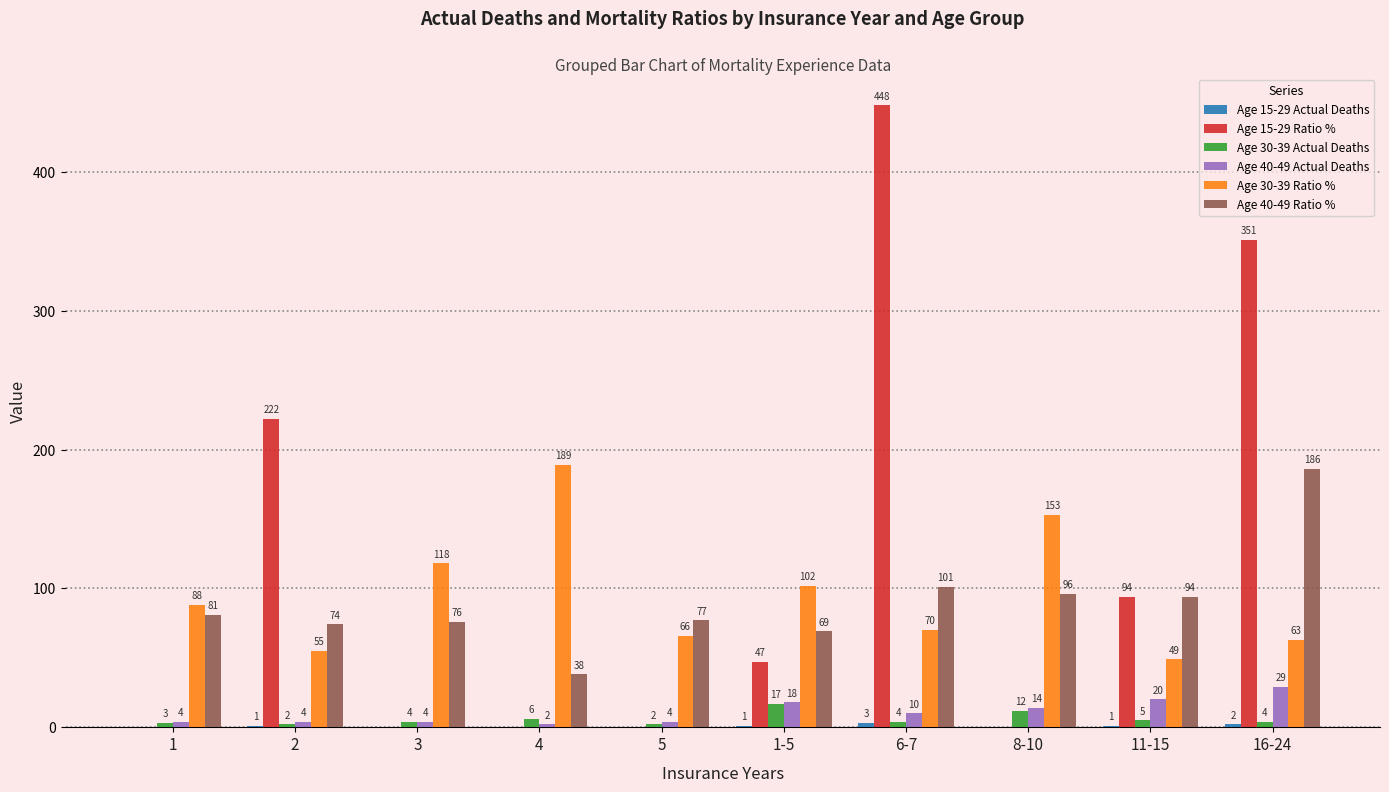

Which series changed the most between 1-5 and 16-24?

Age 15-29 Ratio %